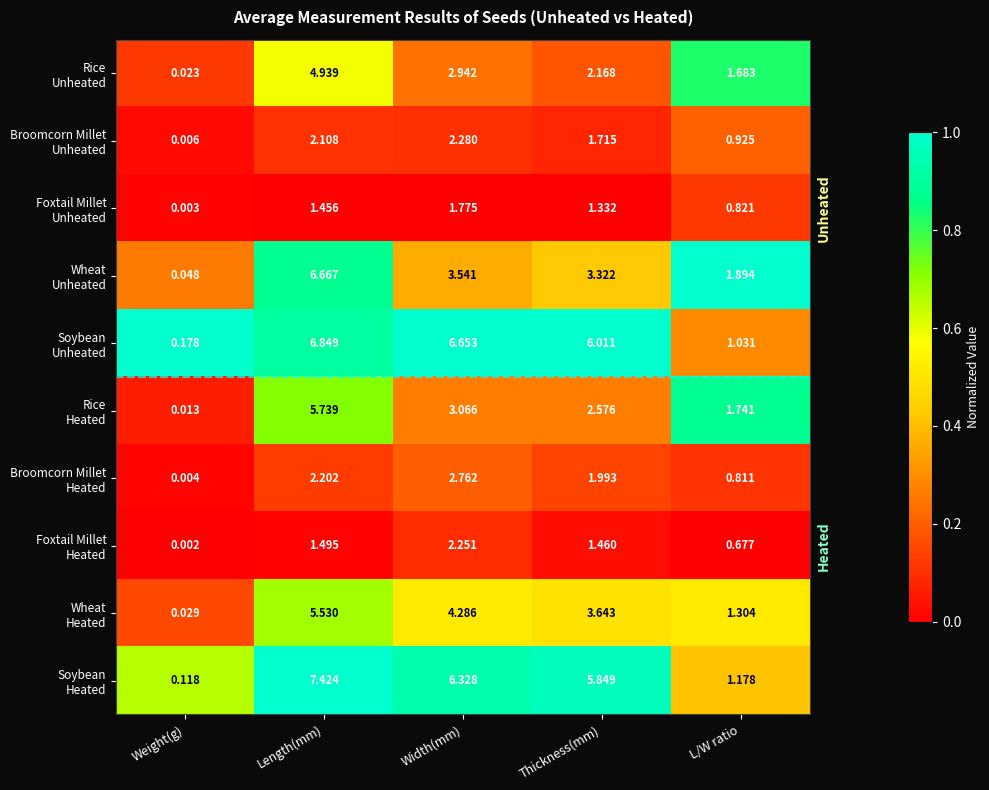

At which category is the sum across all series the highest?

Length(mm)